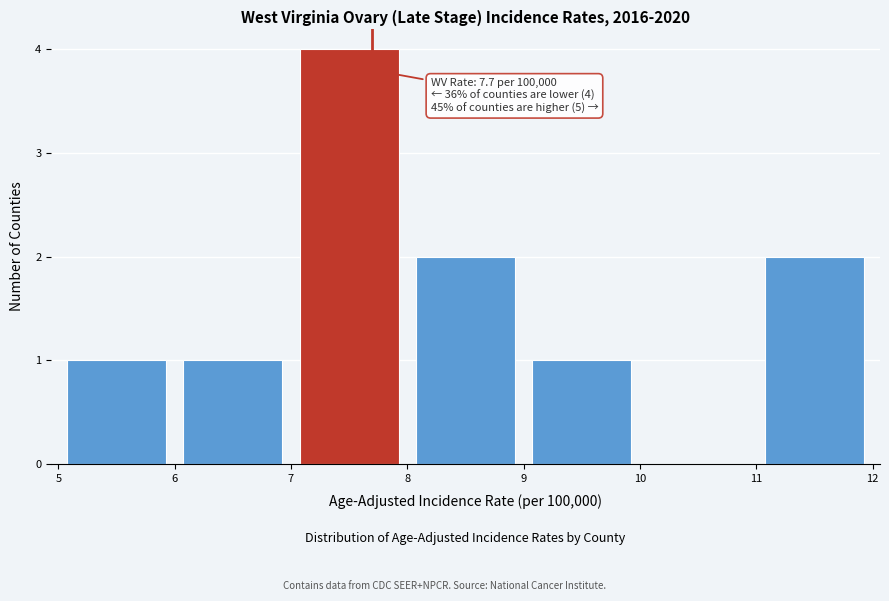

Which range on the x-axis has the tallest bar?

7 to 8